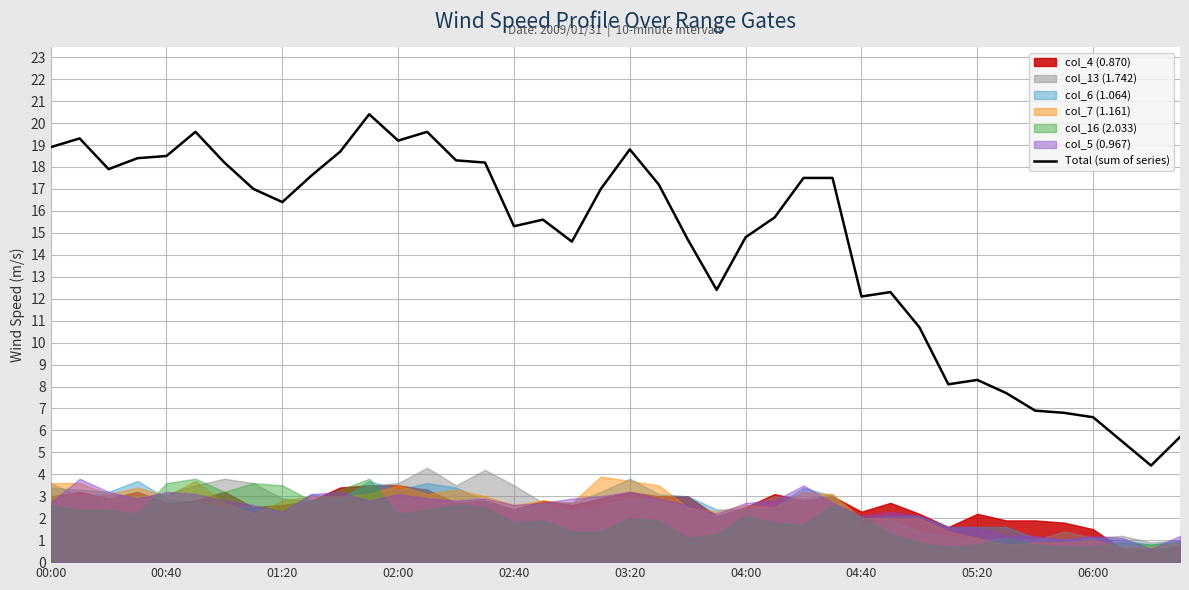

What is the highest value of the Total (sum of series) series?

20.4